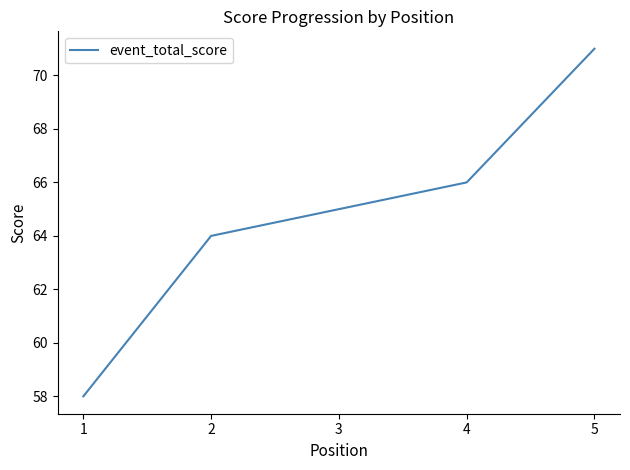

Is it true that the value at 5 is 71?

True